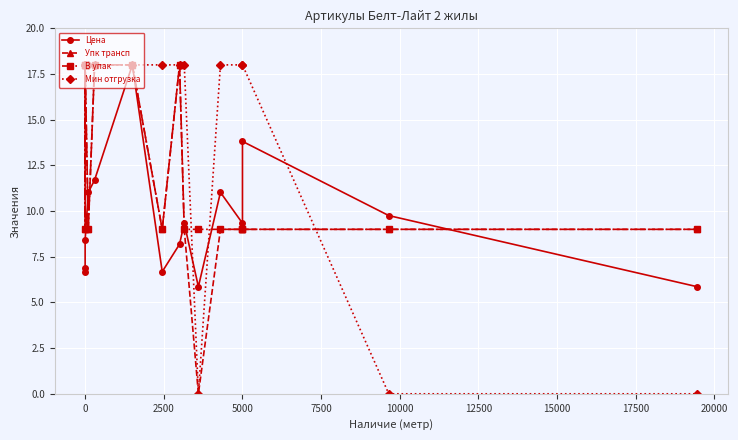

Reading left to right, transcribe all the data shown in this chart.

Цена: 6.9	6.7	8.4	11.0	11.7	18.0	6.7	8.2	9.3	5.9	11.0	9.3	13.8	9.8	5.9
Упк трансп: 18.0	9.0	18.0	9.0	18.0	18.0	9.0	18.0	9.0	0.0	9.0	9.0	9.0	9.0	9.0
В упак: 18.0	9.0	18.0	9.0	18.0	18.0	9.0	18.0	9.0	9.0	9.0	9.0	9.0	9.0	9.0
Мин отгрузка: 18.0	18.0	18.0	18.0	18.0	18.0	18.0	18.0	18.0	0.0	18.0	18.0	18.0	0.0	0.0